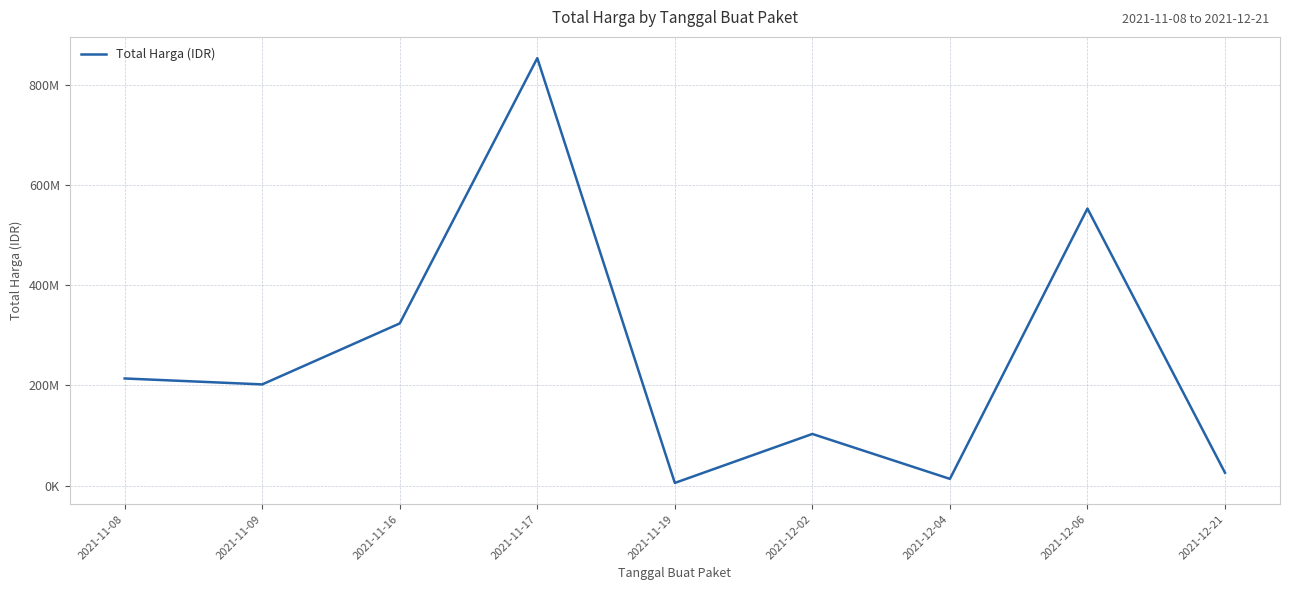

Does the chart have visible grid lines?

Yes